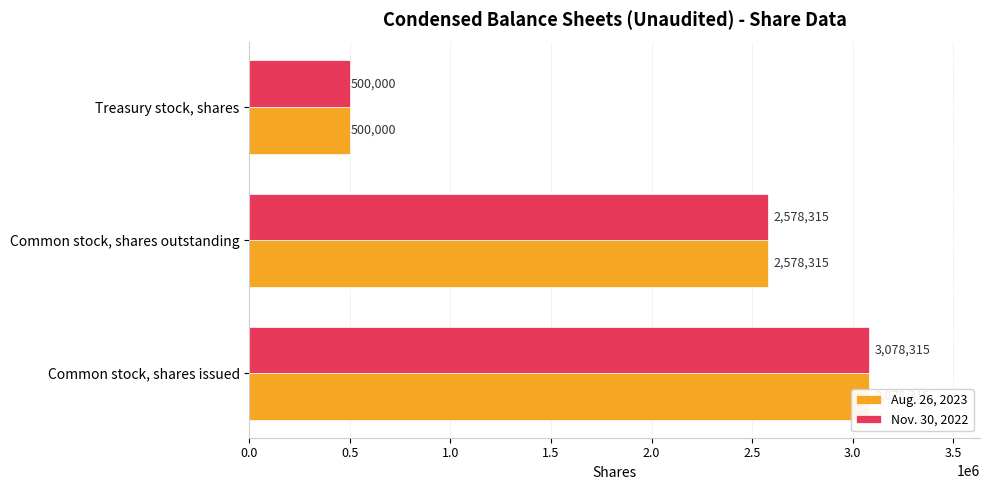

The Nov. 30, 2022 series shows 500000 at Treasury stock, shares. True or false?

True